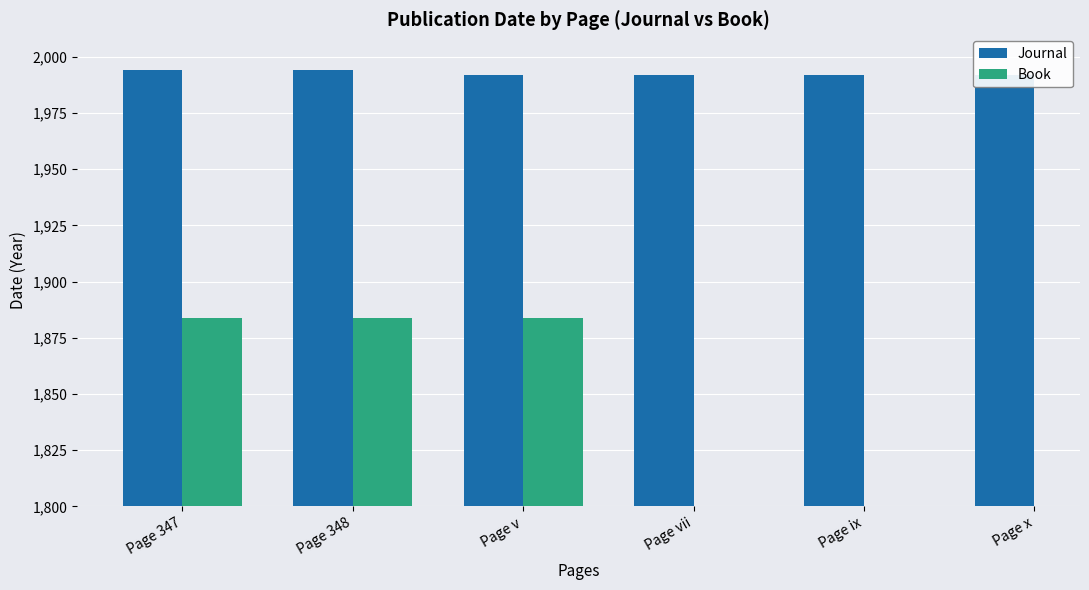

What is the minimum value for Journal?

1992.0